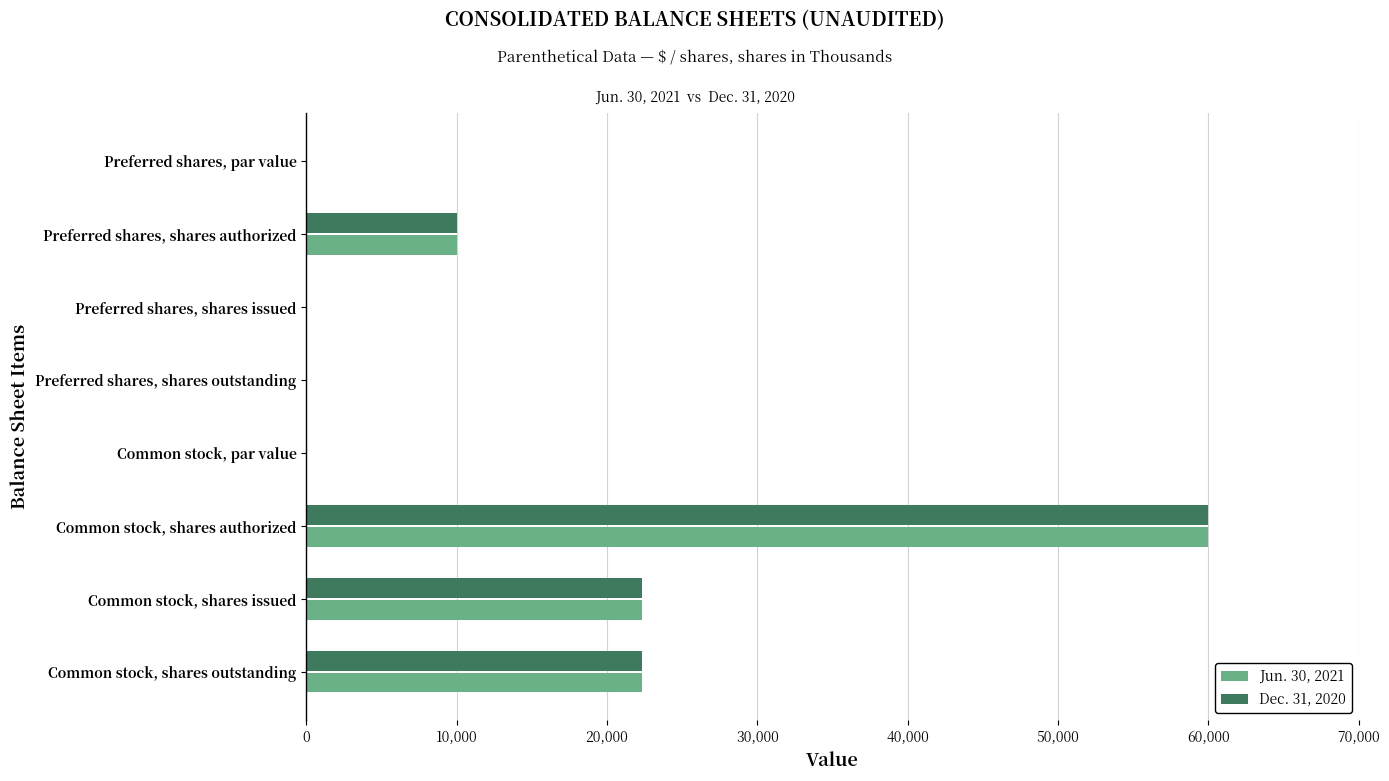

True or false: Jun. 30, 2021 has a value of 24376.4 at Preferred shares, shares issued.

False